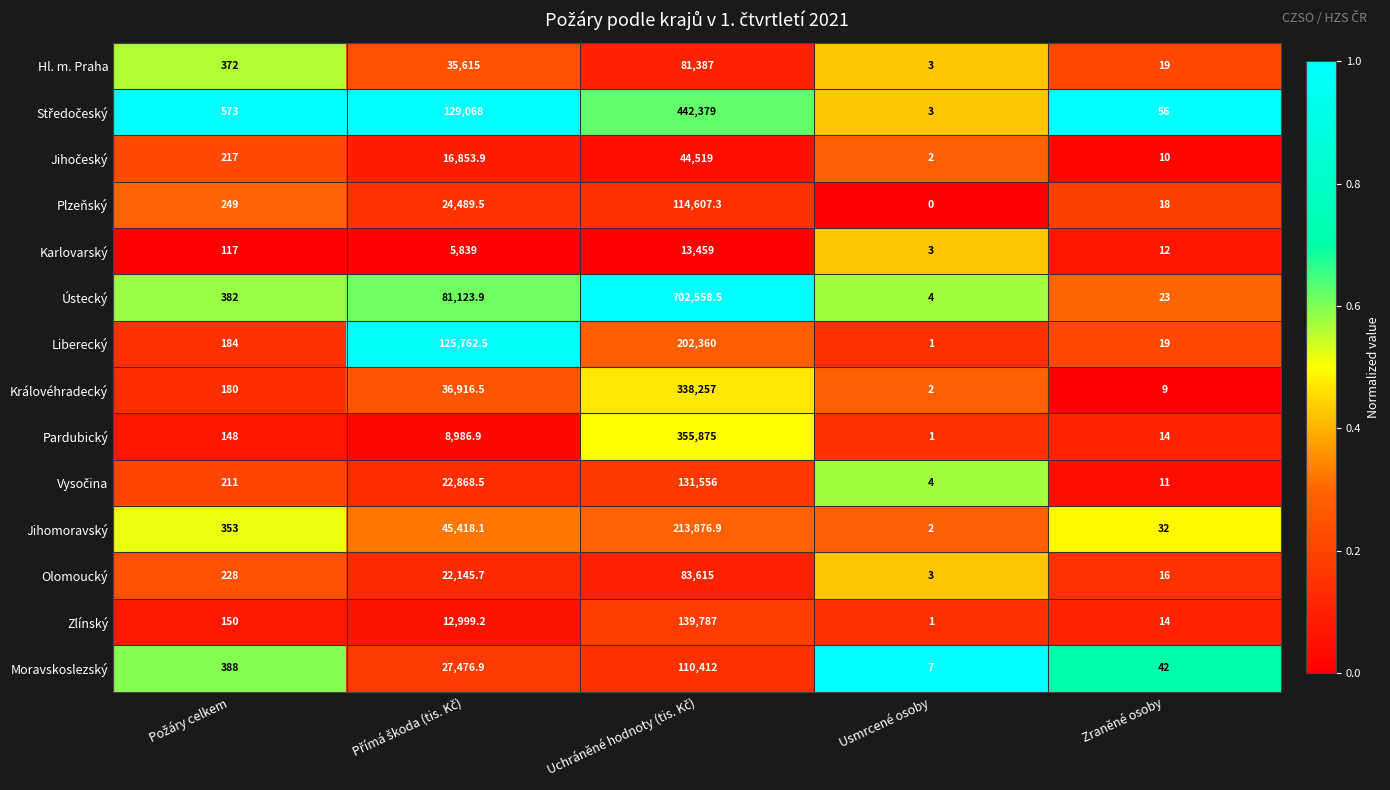

What is the sum of all Zlínský values?

152951.2